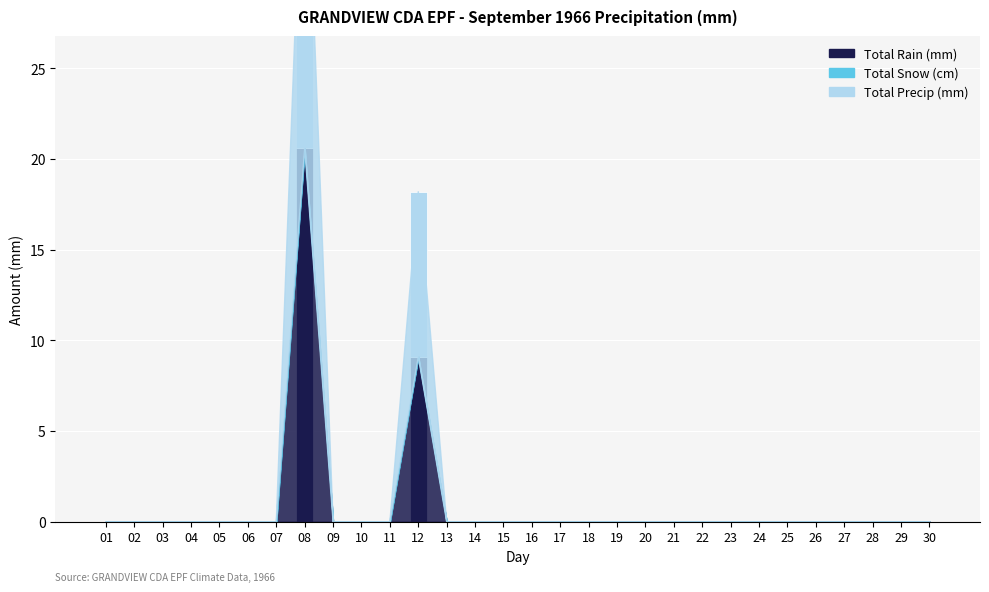

At how many categories does at least one series exceed 6?

2